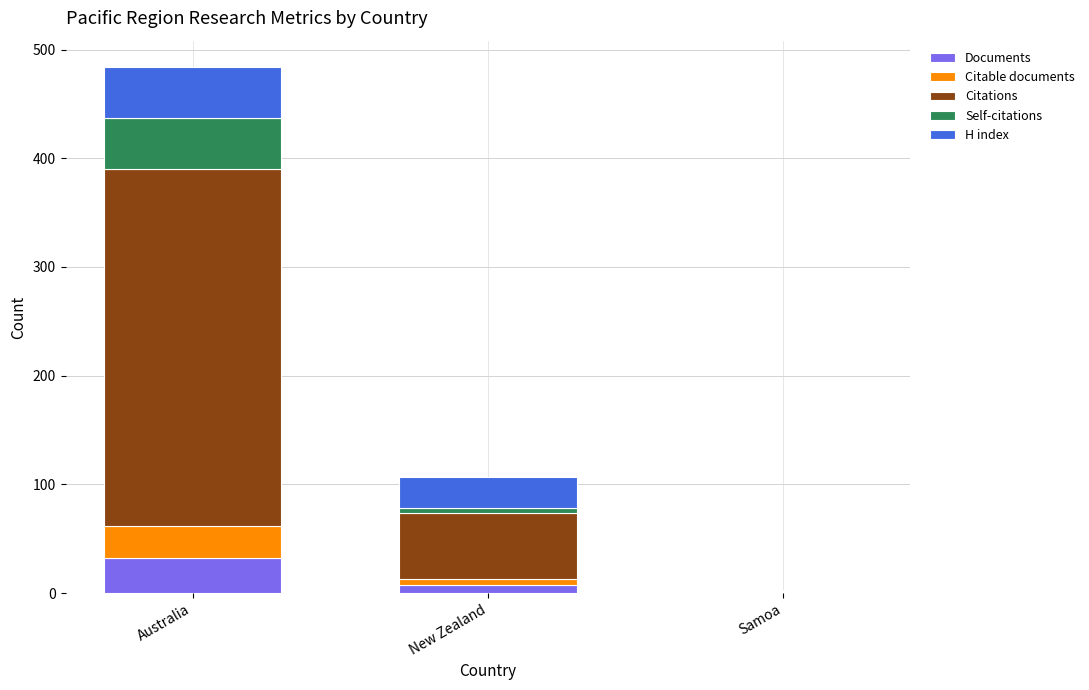

What is the total value across all series at Samoa?

3